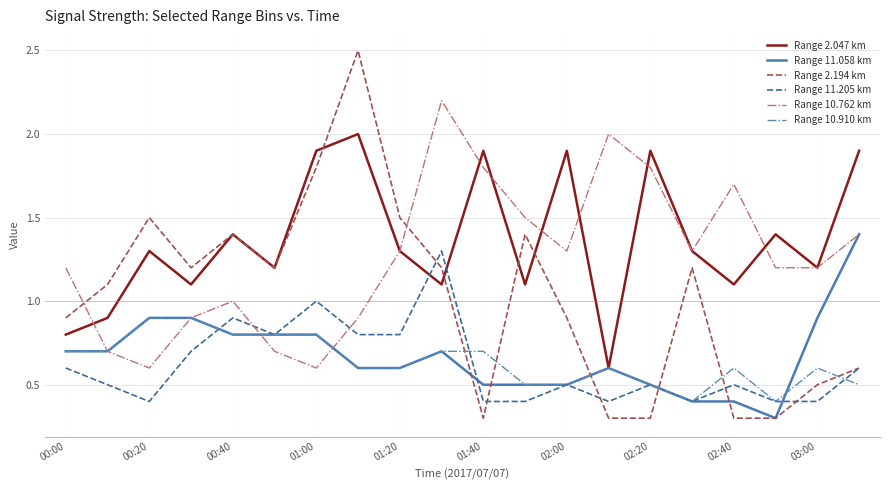

Which series has the widest spread of values?

Range 2.194 km